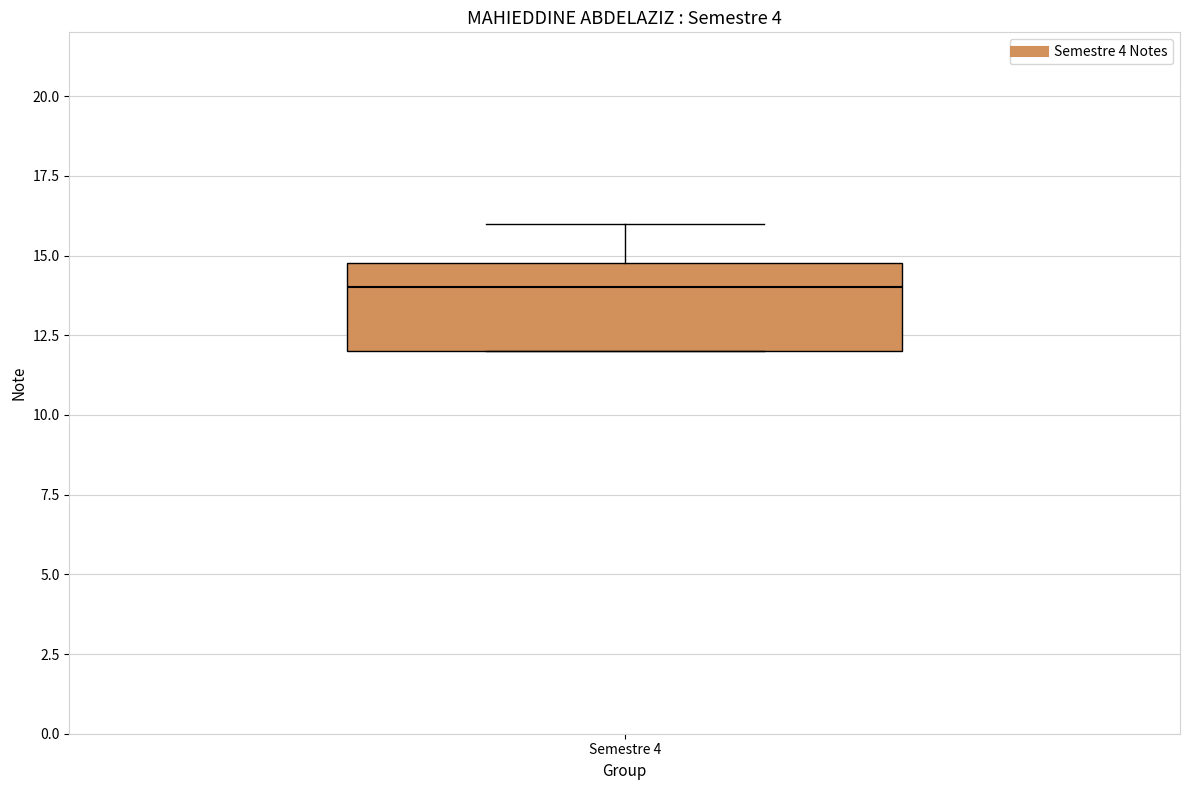

Transcribe this box plot: give where the median line is, the range the box spans, and where the two whiskers end, as read against the y-axis. The values are not printed on the chart, so give them approximately, as read against the axis.

median 14, box 12 to 15, whiskers 12 to 16